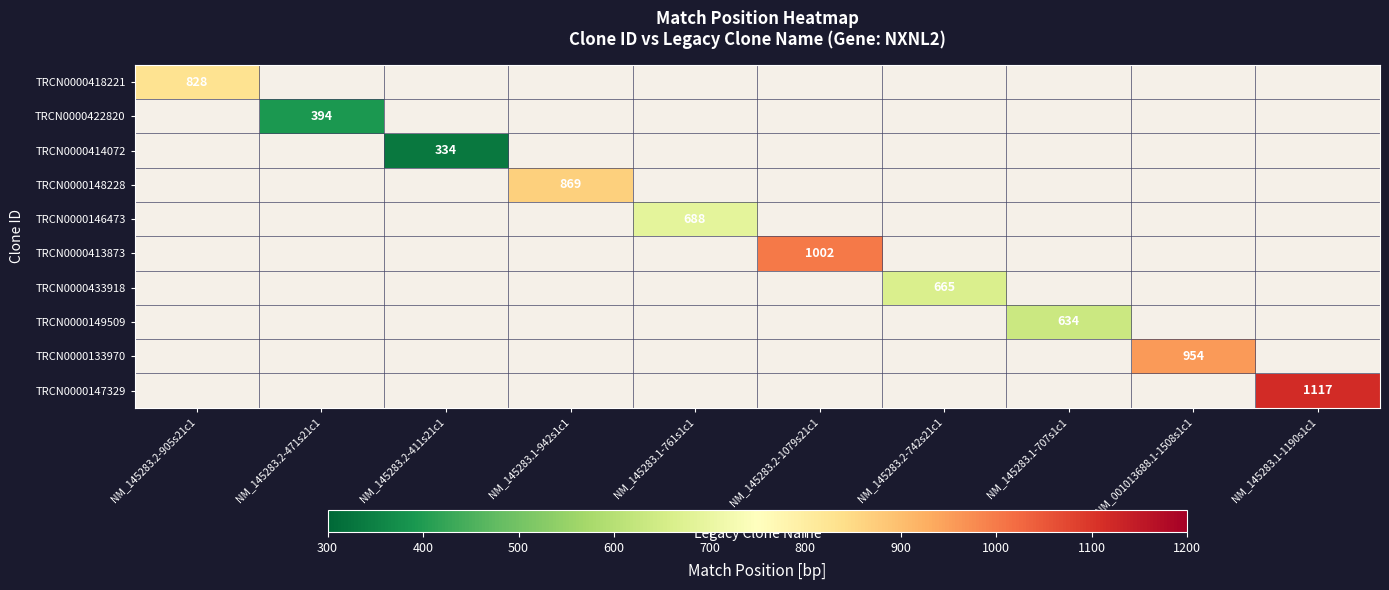

Is it true that TRCN0000418221 equals 828 at NM_145283.2-905s21c1?

True